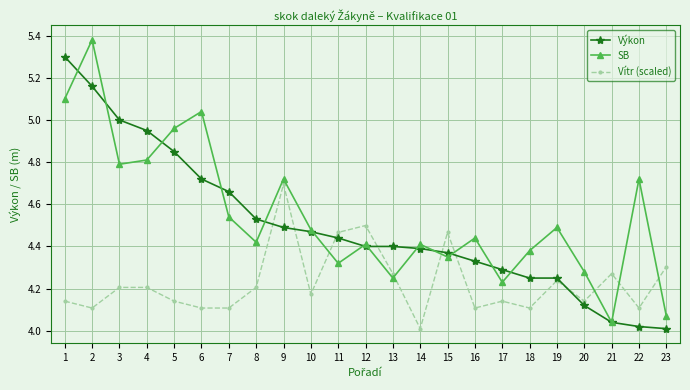

What is the difference between the highest and lowest values at 2?

1.3